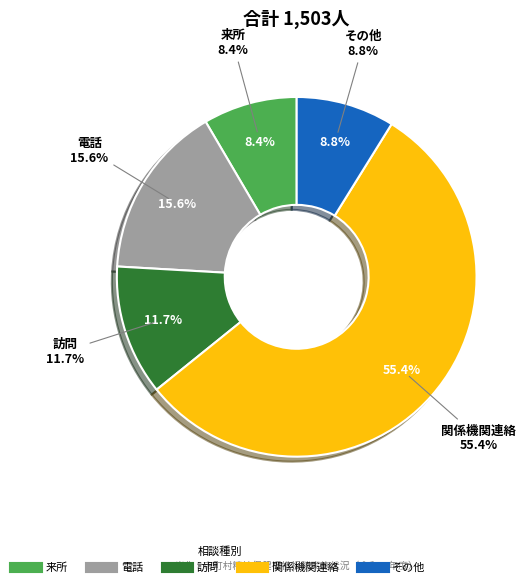

The 関係機関連絡 slice represents 49% of the pie. True or false?

False